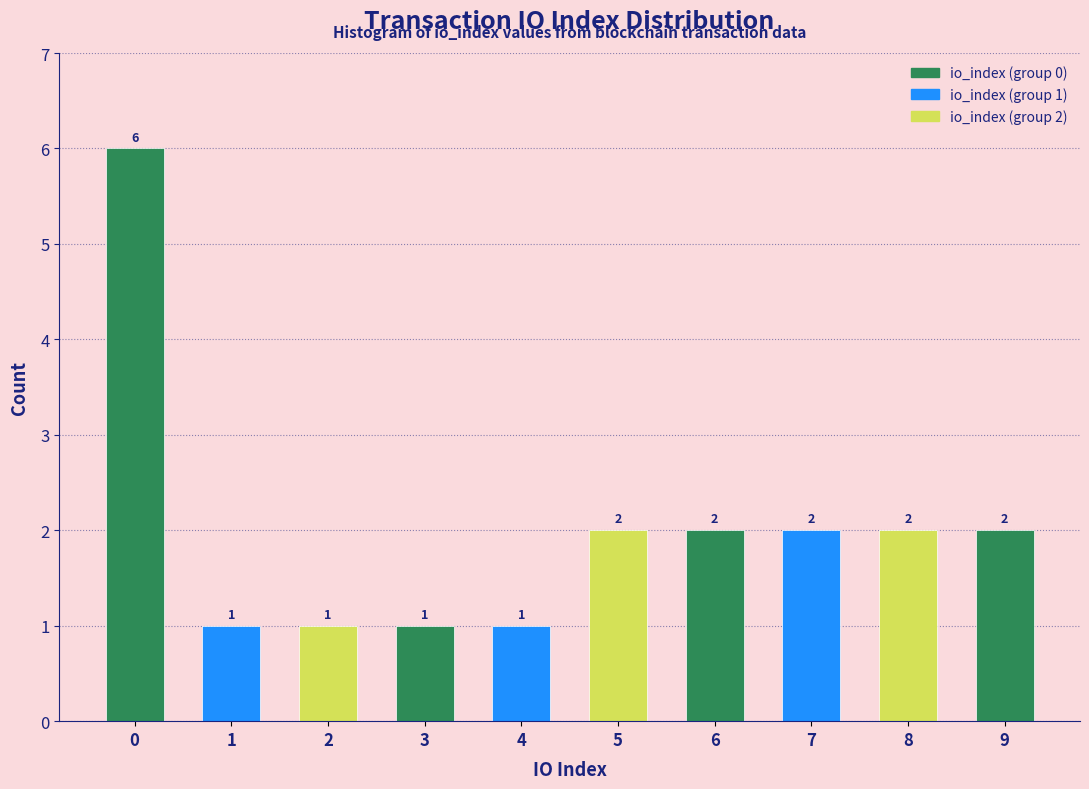

Reading left to right, extract all data points from this chart.

6	1	1	1	1	2	2	2	2	2